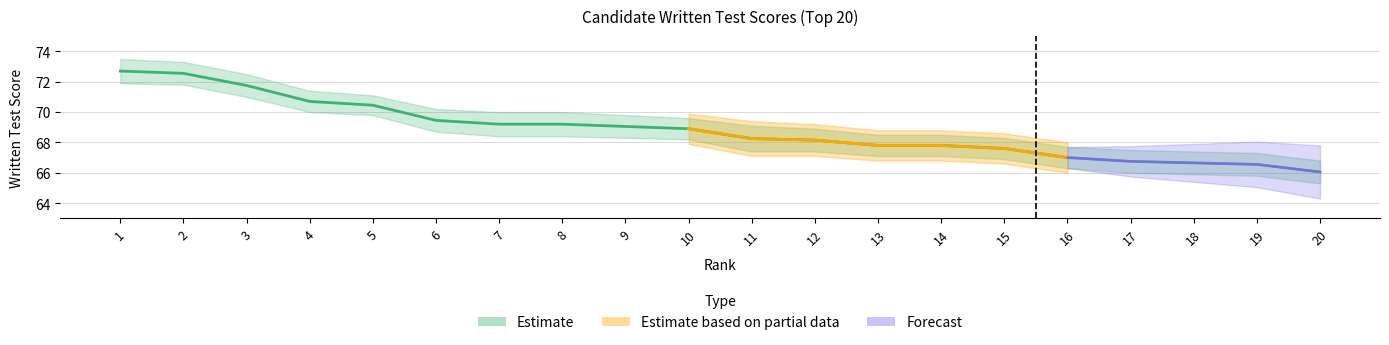

How many lines are shown in the chart?

1